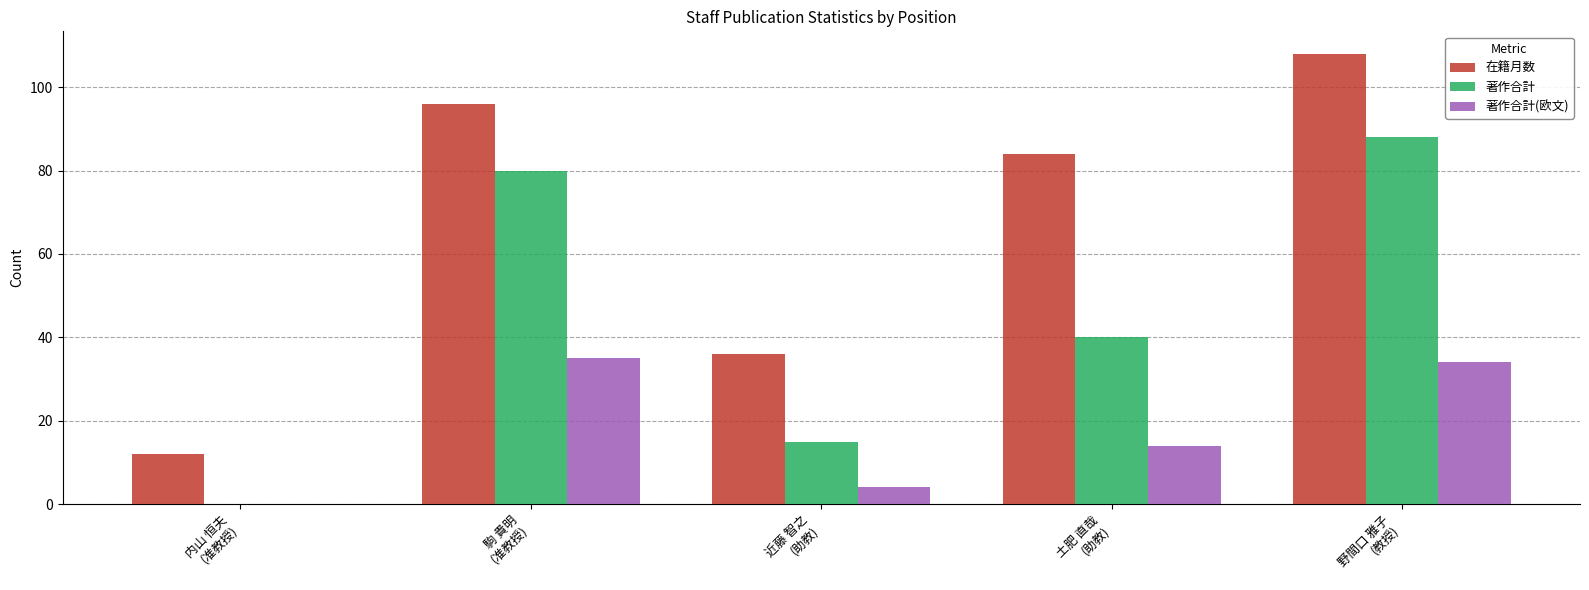

What is the sum of all 在籍月数 values?

336